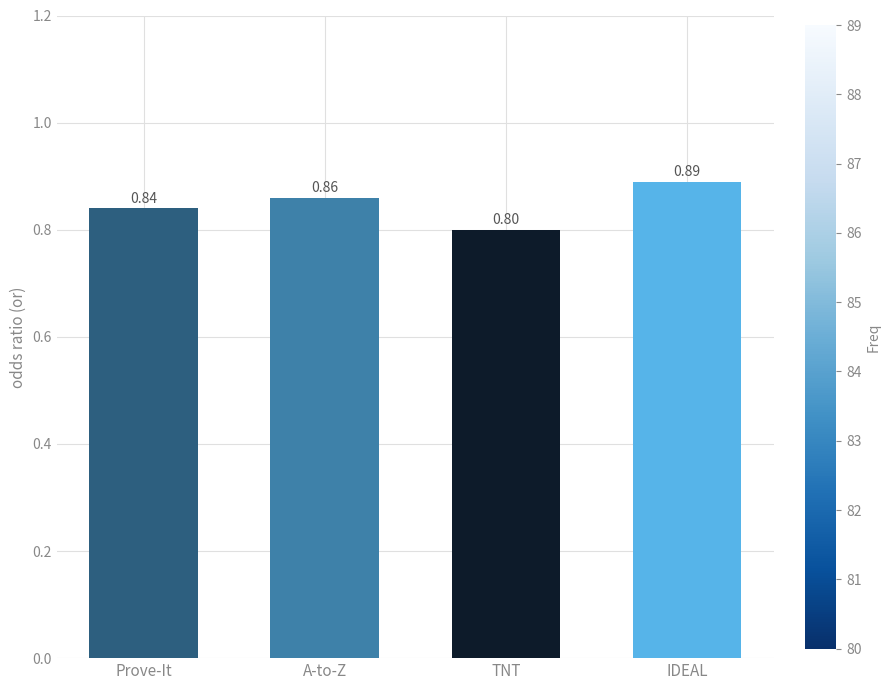

How many bars are there in total?

4